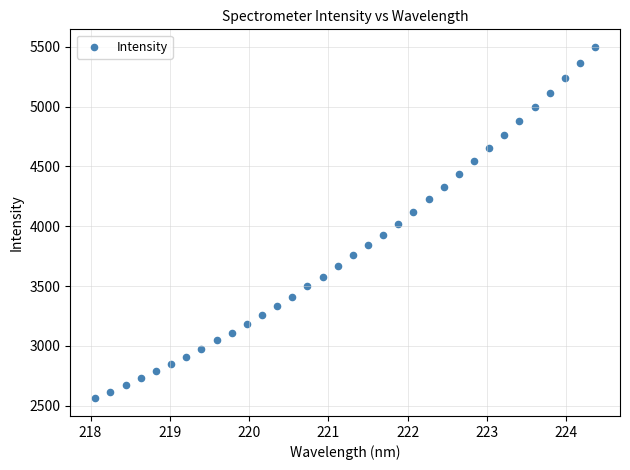

What is the range of X values (max minus min)?

6.3